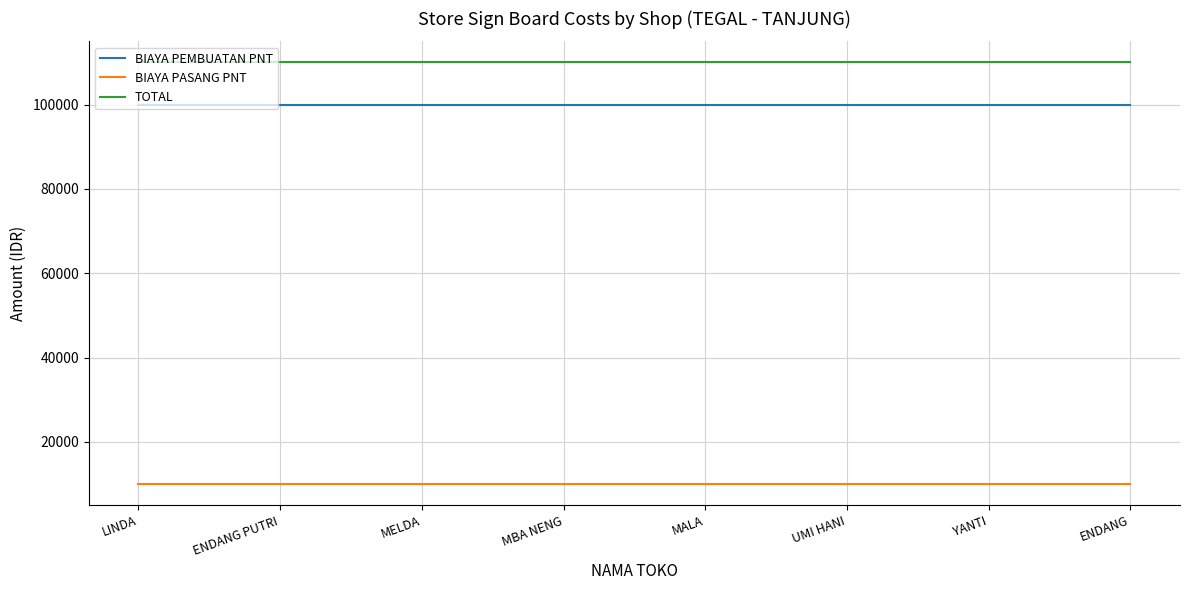

At ENDANG, list the series in order from largest to smallest.

TOTAL, BIAYA PEMBUATAN PNT, BIAYA PASANG PNT